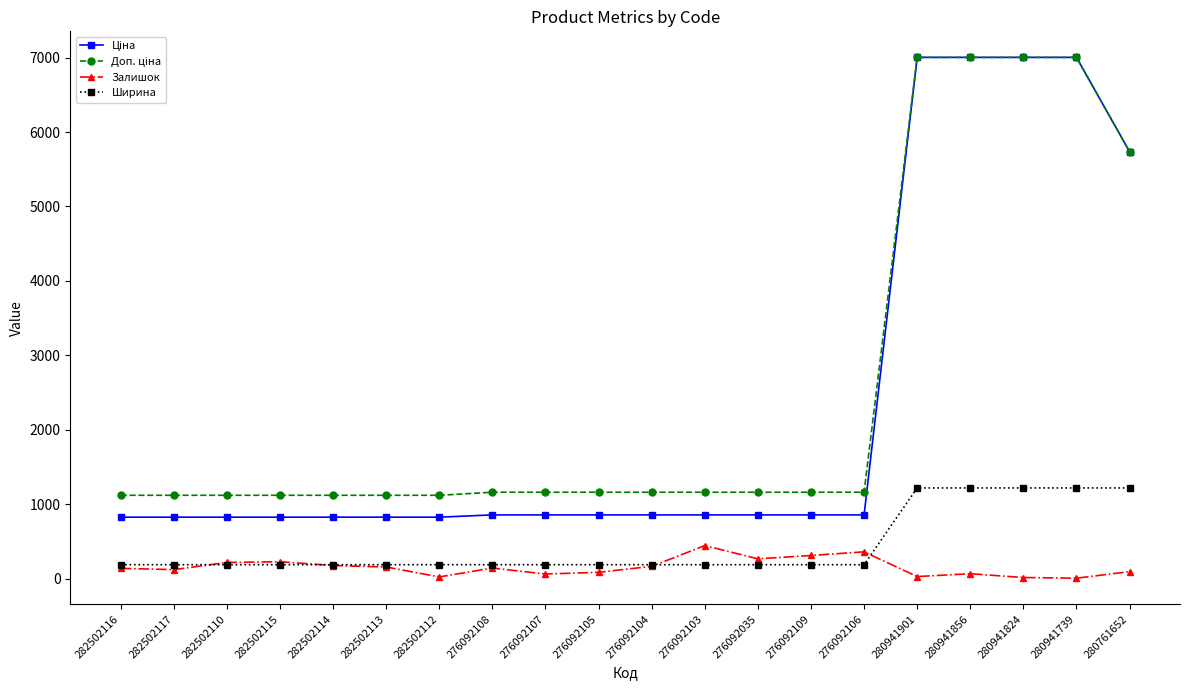

At how many categories does at least one series exceed 4413?

5